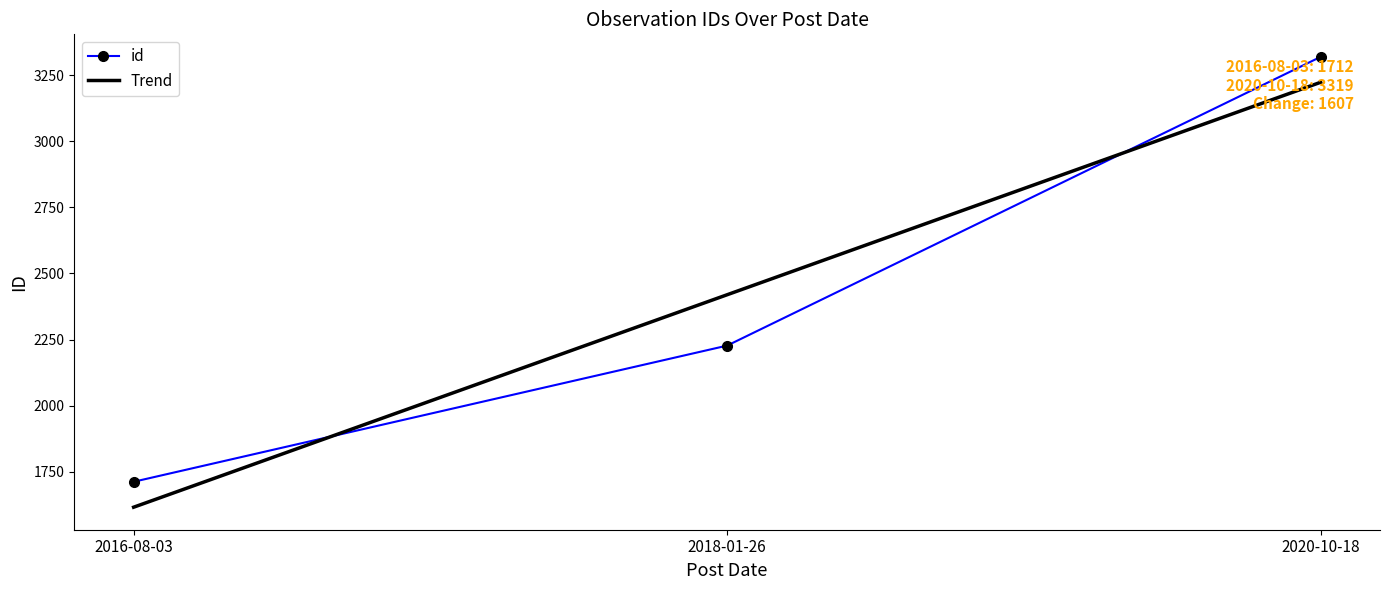

What value does the data have at 2018-01-26, to the nearest 10?

2230